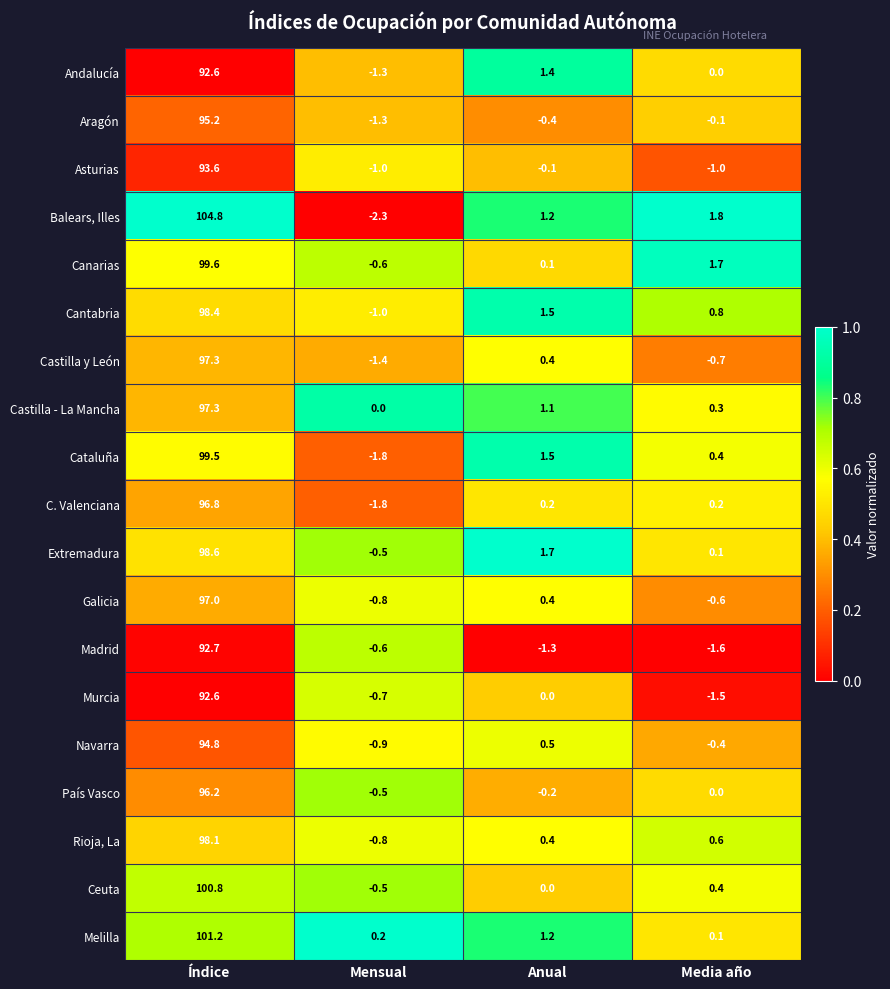

How many data points does each series have?

4